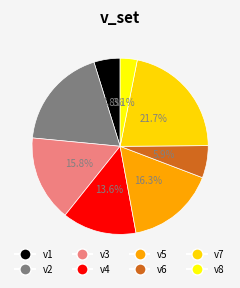

To the nearest percent, what portion does v4 represent?

14%